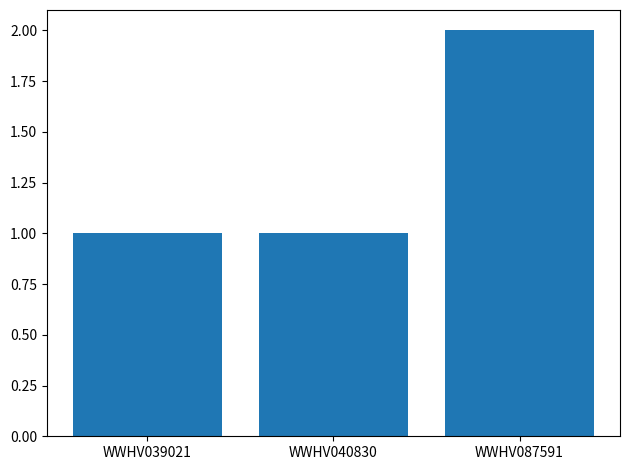

What is the approximate value at WWHV087591?

2